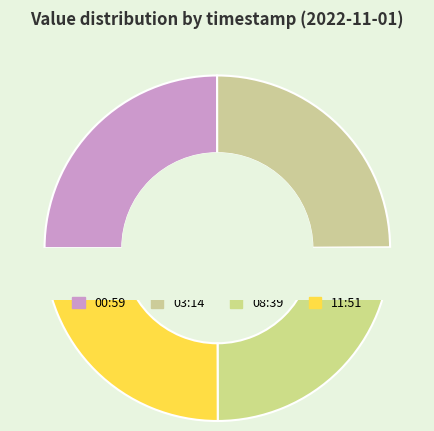

True or false: 2022-11-01T03:14:06.164Z accounts for 36% of the total.

False